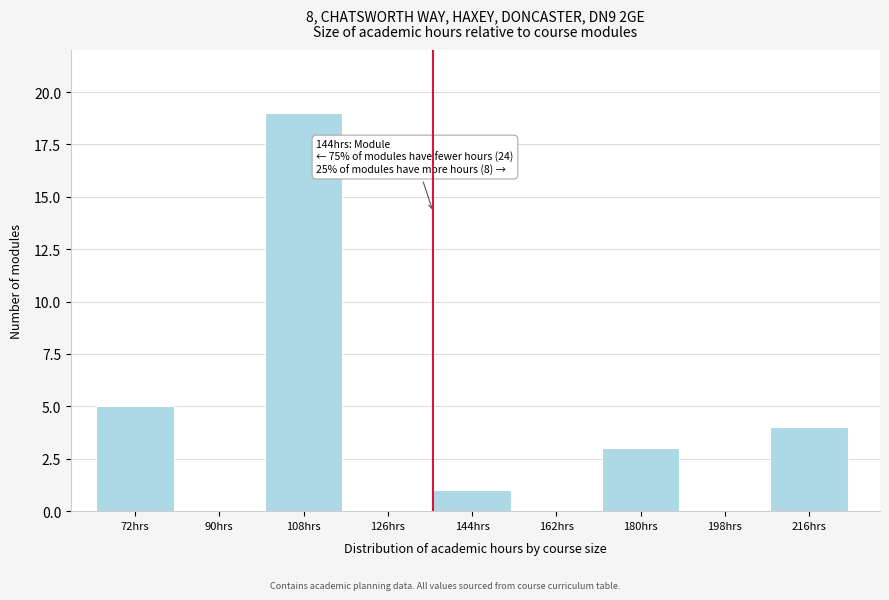

Reading right to left, transcribe all the data shown in this chart.

216hrs=4	198hrs=0	180hrs=3	162hrs=0	144hrs=1	126hrs=0	108hrs=19	90hrs=0	72hrs=5